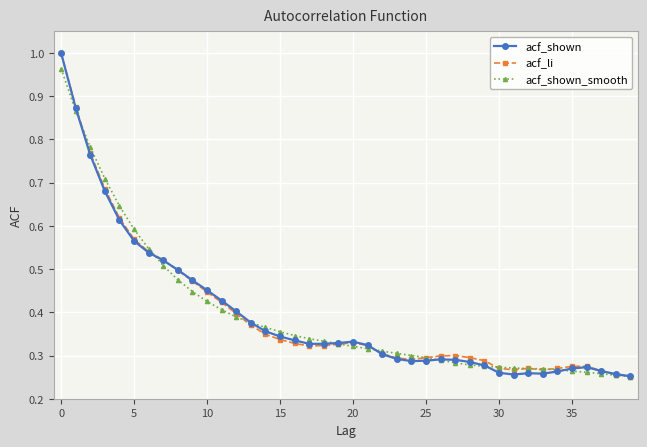

At how many categories does at least one series exceed 0?

40